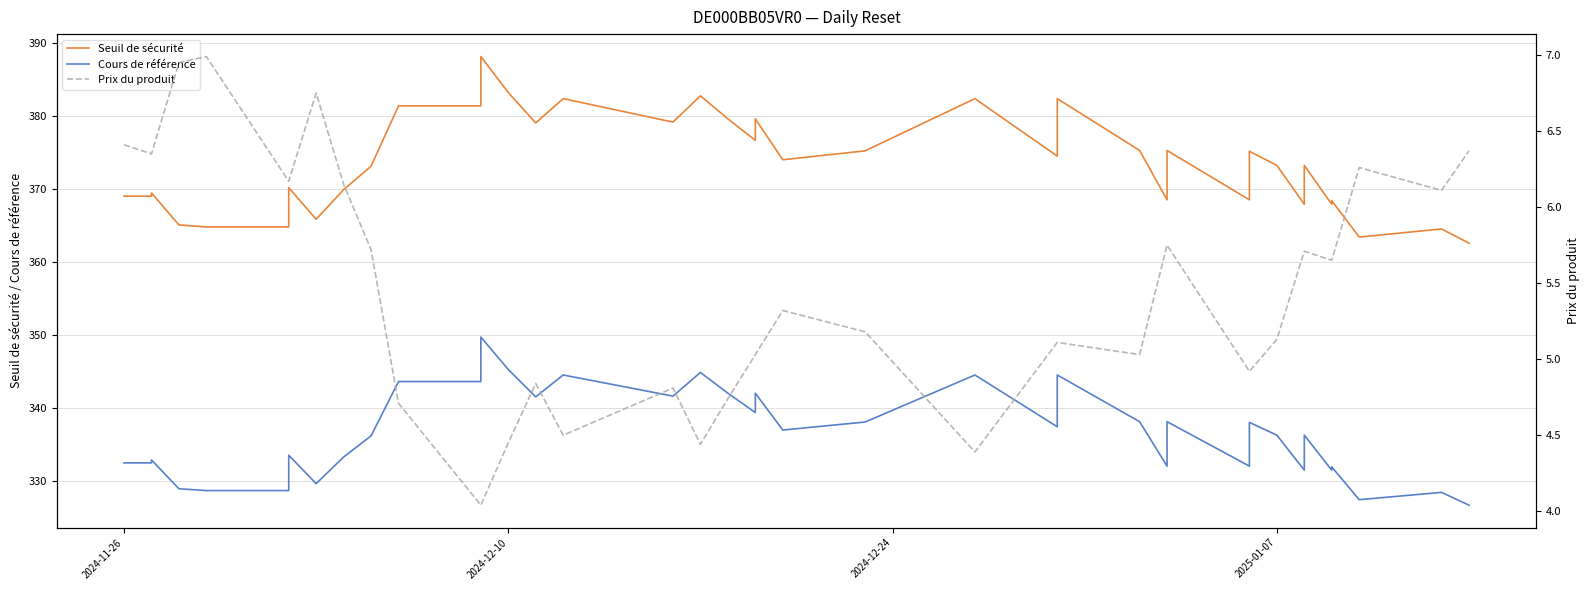

True or false: Prix du produit has more than 0 points higher than both neighbors.

True